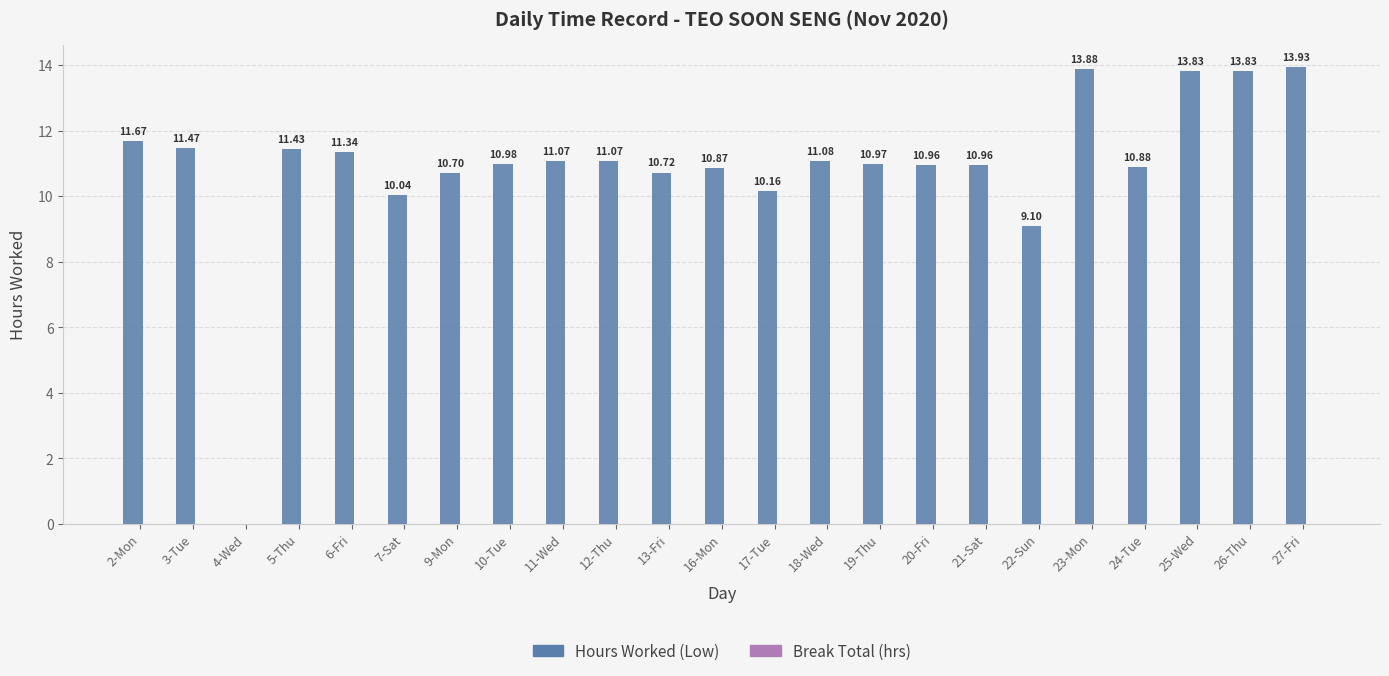

What is the sum of the values at 23-Mon and 26-Thu?

27.7